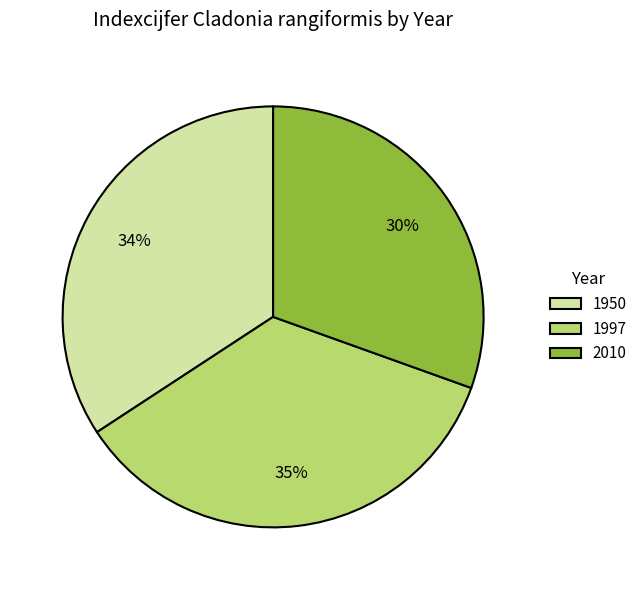

To the nearest percent, what is the difference between the 1997 and 2010 slice percentages?

5%